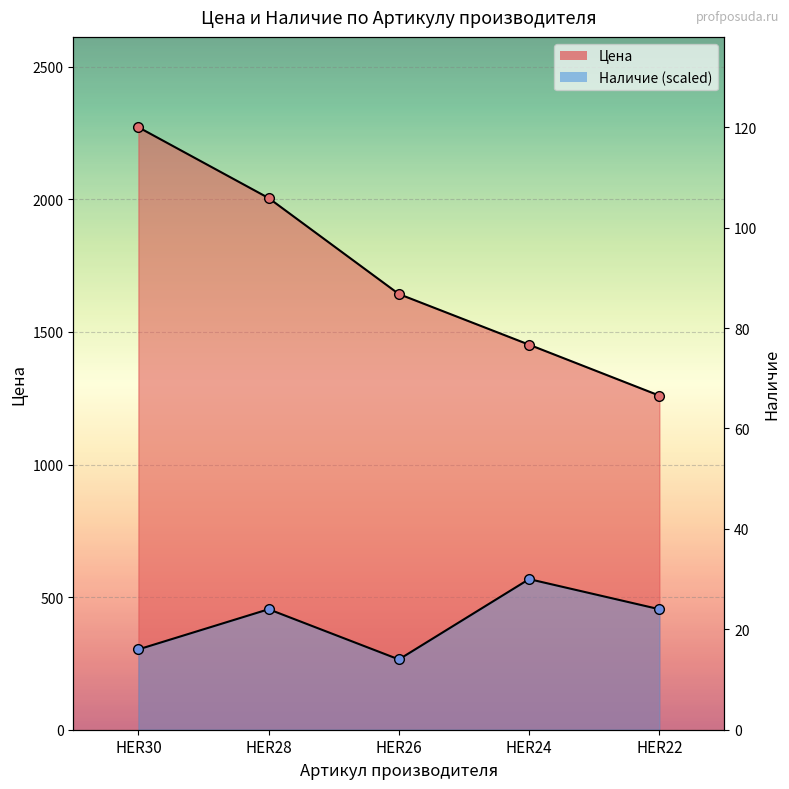

How many data points does each series have?

5